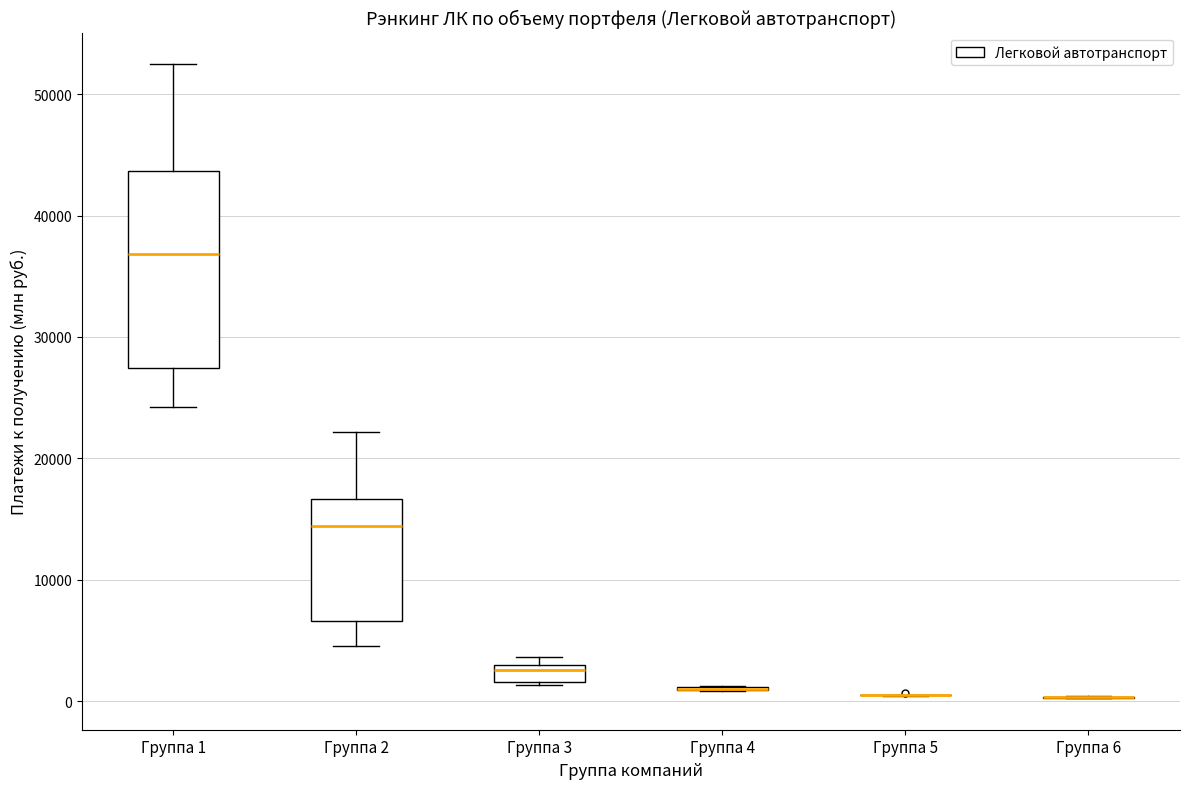

Which box is the tallest, from its lower edge to its upper edge?

Группа 1